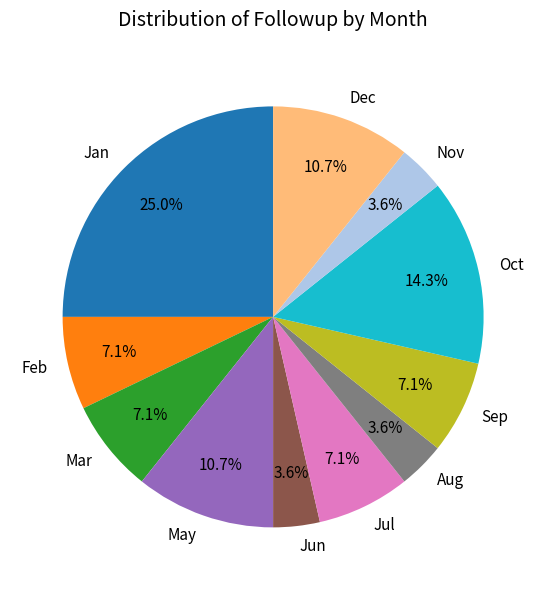

To the nearest percent, what percentage of the pie is Jan?

25%